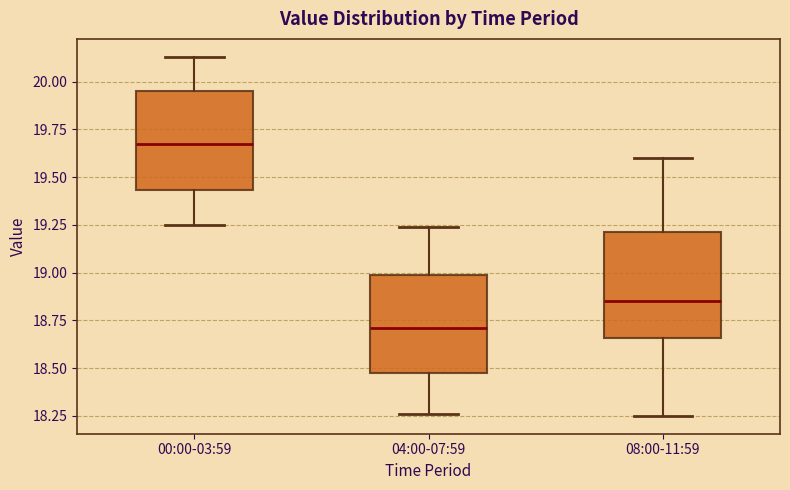

Reading left to right, read every box against the y-axis: the position of its median line, the range the box covers, and the ends of its whiskers. The values are not printed on the chart, so give them approximately, as read against the axis.

00:00-03:59: median 19.70, box 19.45 to 19.95, whiskers 19.25 to 20.15
04:00-07:59: median 18.70, box 18.45 to 19.00, whiskers 18.25 to 19.25
08:00-11:59: median 18.85, box 18.65 to 19.20, whiskers 18.25 to 19.60